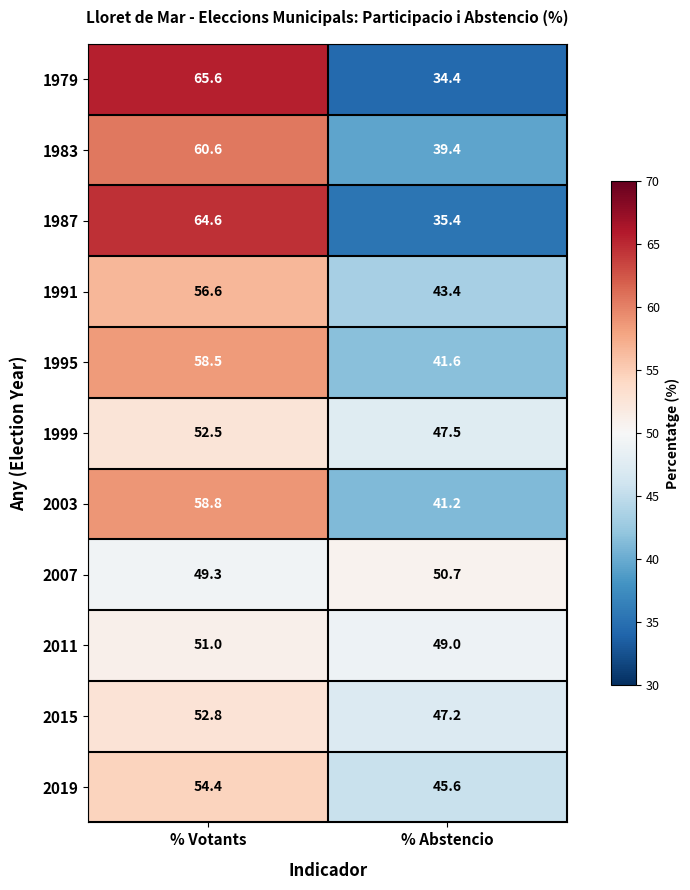

Reading left to right, extract all data points from this chart.

1979: % Votants=65.6	% Abstencio=34.4
1983: % Votants=60.6	% Abstencio=39.4
1987: % Votants=64.6	% Abstencio=35.4
1991: % Votants=56.6	% Abstencio=43.4
1995: % Votants=58.5	% Abstencio=41.6
1999: % Votants=52.5	% Abstencio=47.5
2003: % Votants=58.8	% Abstencio=41.2
2007: % Votants=49.3	% Abstencio=50.7
2011: % Votants=51.0	% Abstencio=49.0
2015: % Votants=52.8	% Abstencio=47.2
2019: % Votants=54.4	% Abstencio=45.6